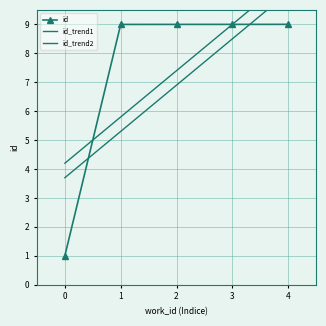

Count the number of categories in the chart.

5